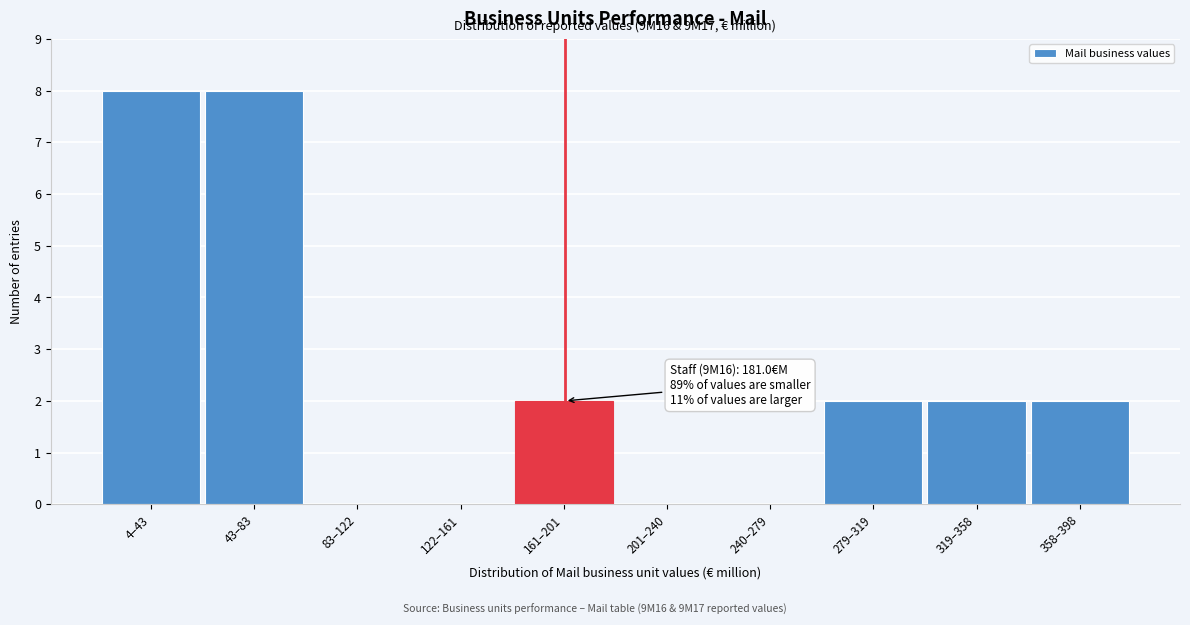

Reading left to right, list all the values displayed in this chart.

4–43=8	43–83=8	83–122=0	122–161=0	161–201=2	201–240=0	240–279=0	279–319=2	319–358=2	358–398=2